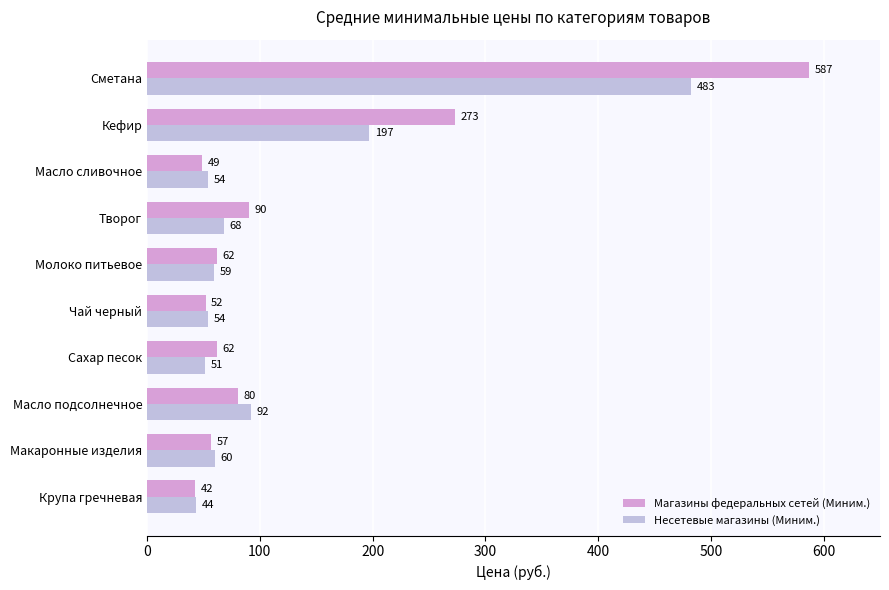

The Несетевые магазины (Миним.) series shows 53.7 at Чай черный. True or false?

True